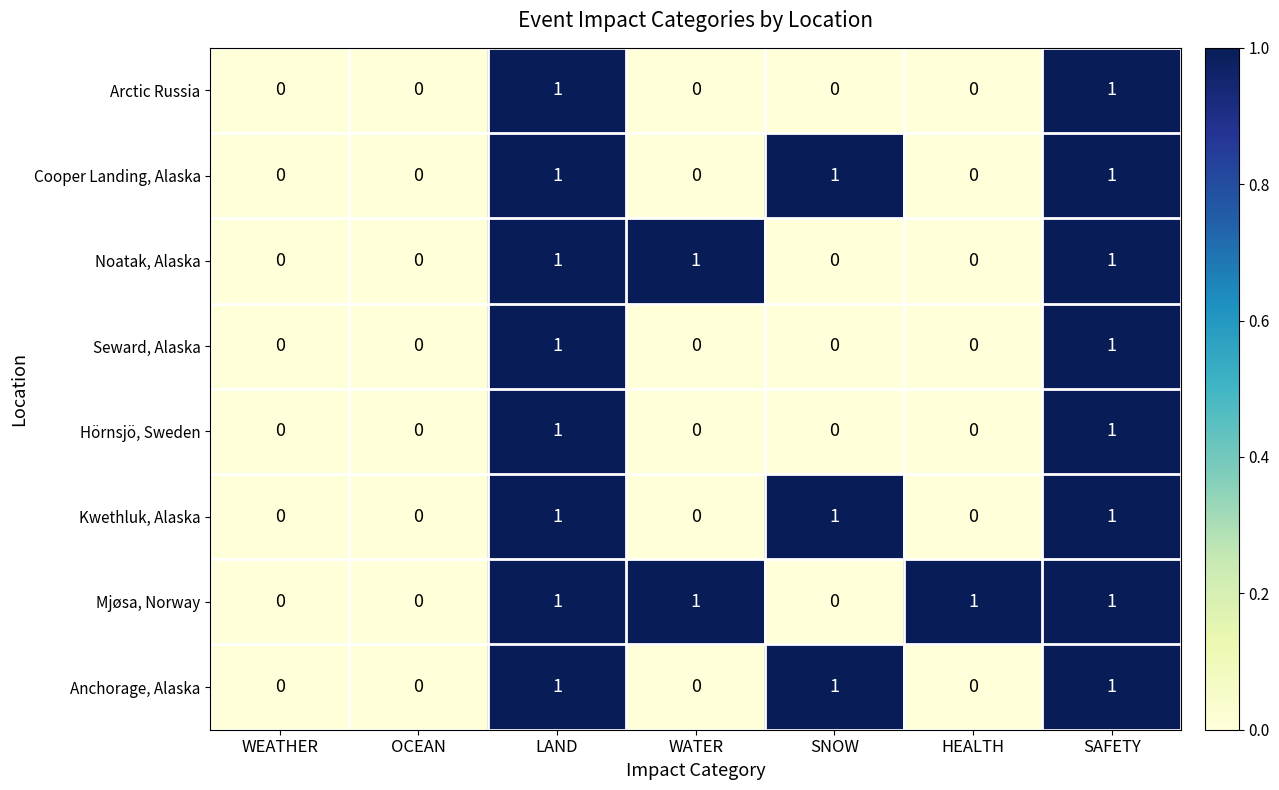

What is the sum of all Cooper Landing, Alaska values?

3